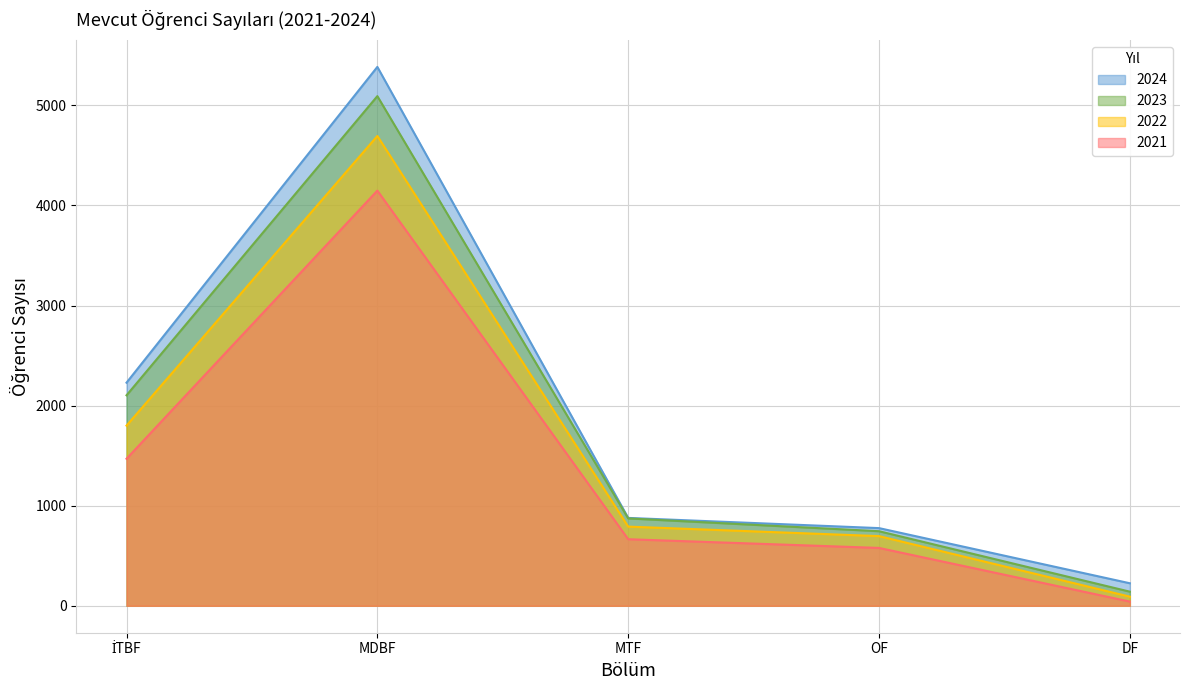

Which category has the lowest value in the 2024 series?

DF